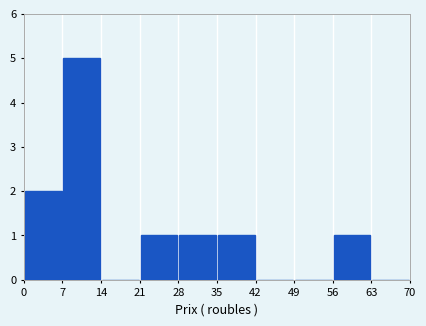

Reading left to right, list every bar in this chart as the range it spans on the x-axis followed by its height. The values are not printed on the chart, so give them approximately, as read against the axis.

0 to 7: 2
7 to 14: 5
14 to 21: 0
21 to 28: 1
28 to 35: 1
35 to 42: 1
42 to 49: 0
49 to 56: 0
56 to 63: 1
63 to 70: 0